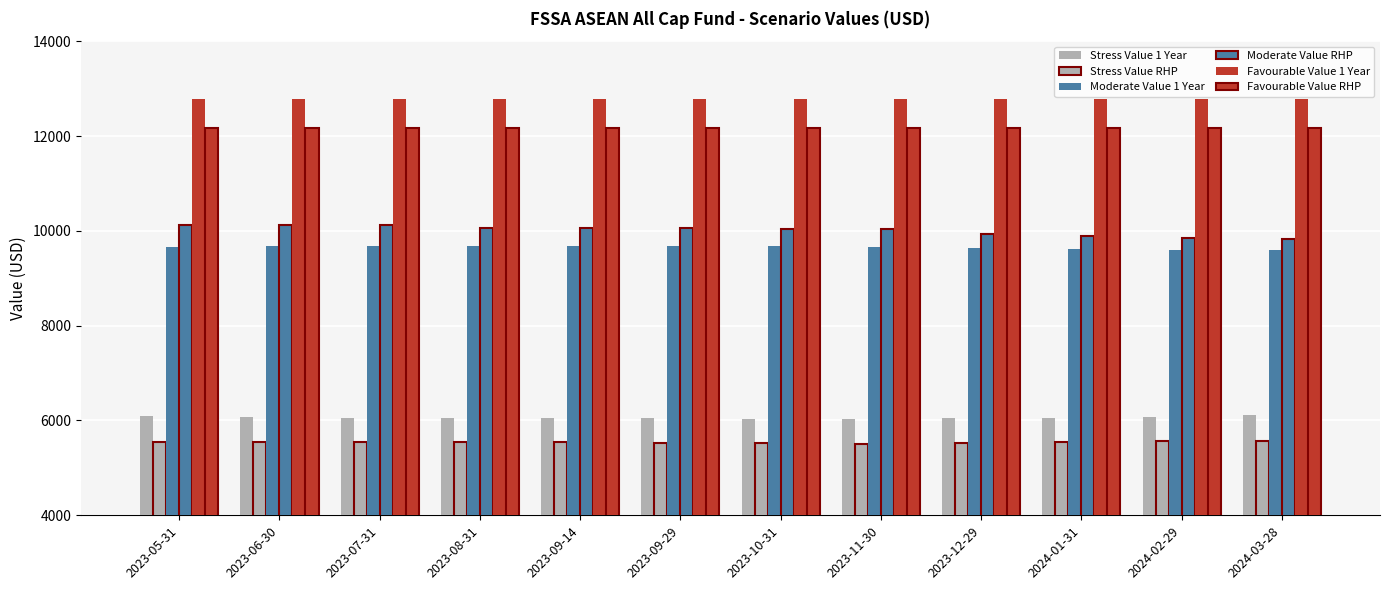

What is the sum of the Moderate Value RHP values at 2024-03-28 and 2024-01-31?

19720